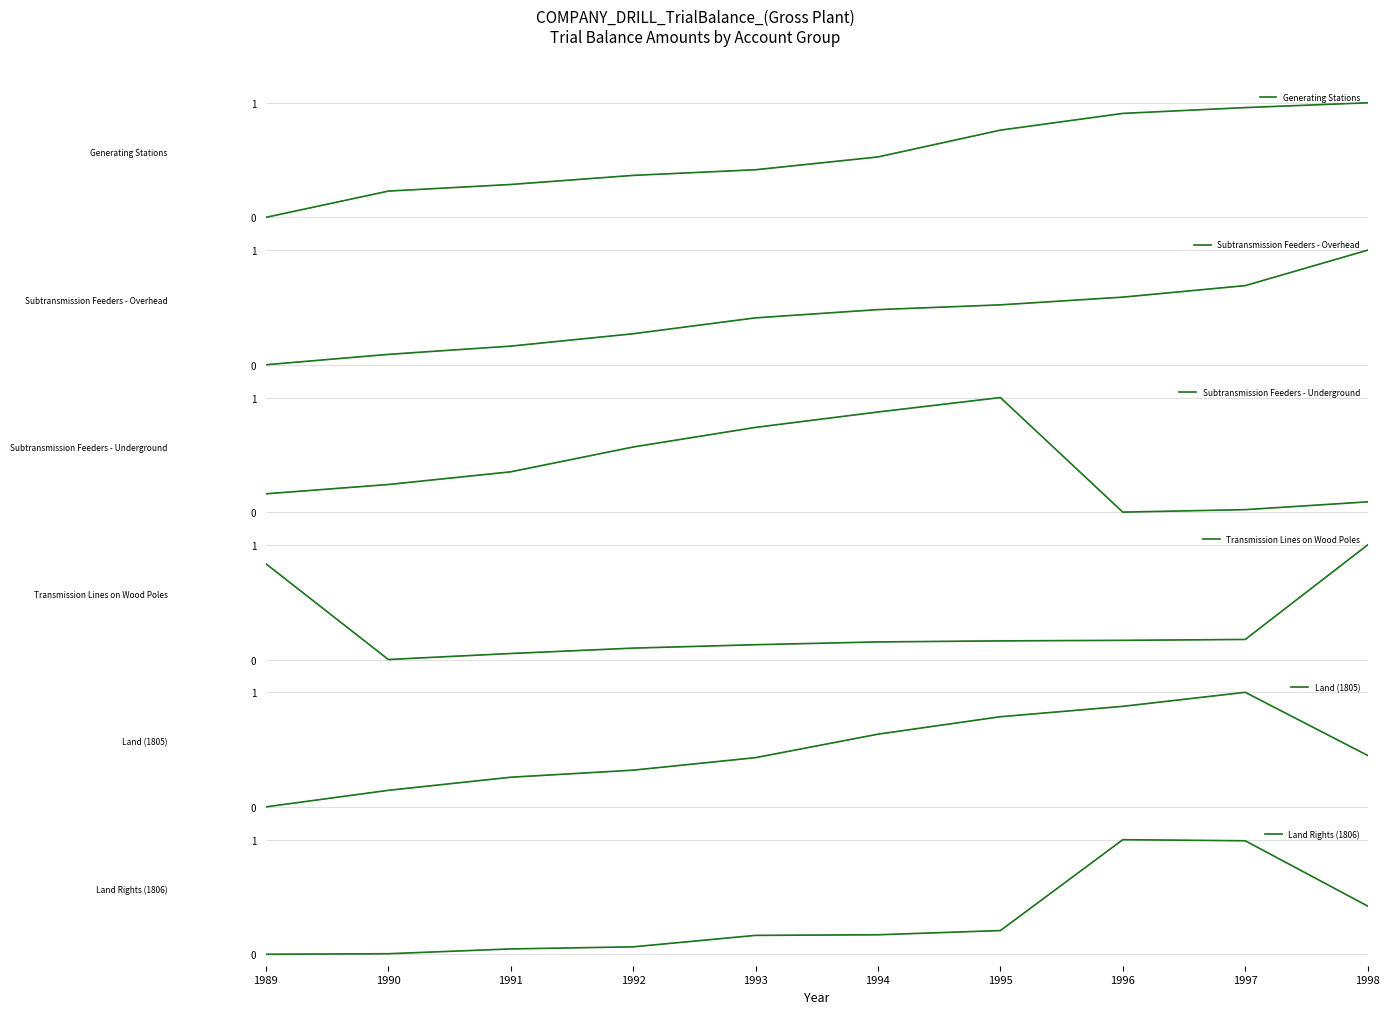

What is the value of the Land (1805) point at the 6th from the left?

0.6